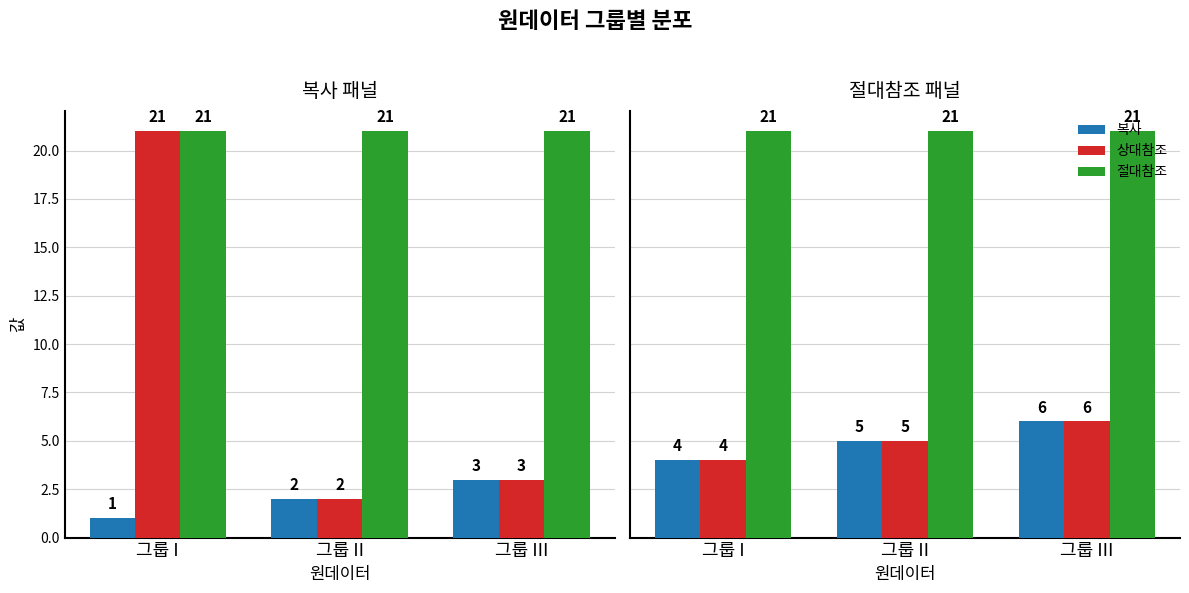

Is the value of 절대참조 at 그룹 I greater than the value of 상대참조 at 그룹 I?

Yes